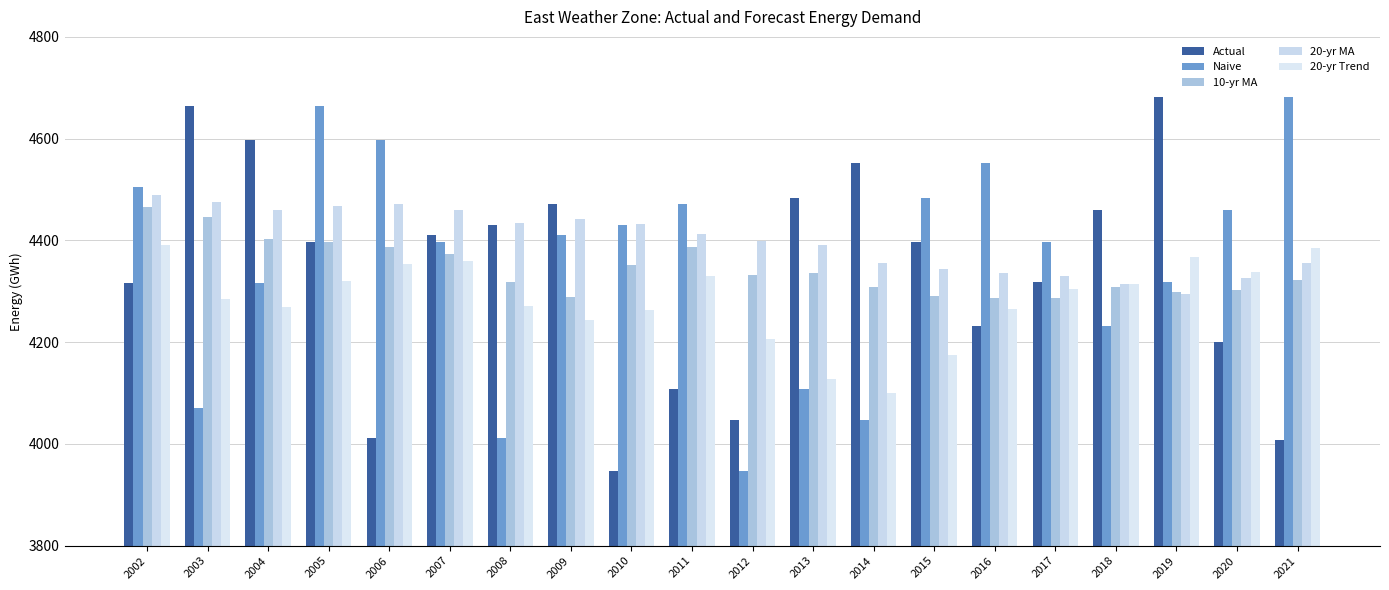

True or false: 20-yr MA has a value of 6767.6 at 2004.

False